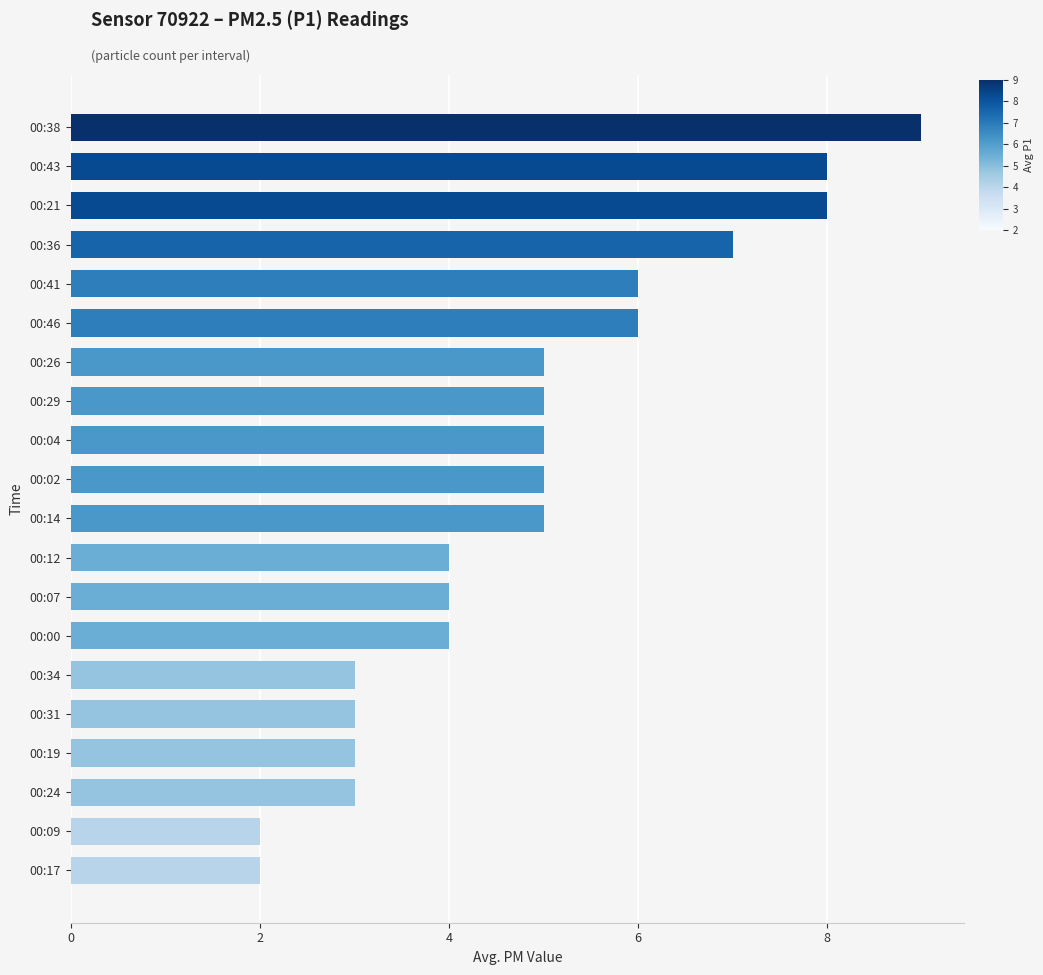

What is the maximum value shown in the chart?

9